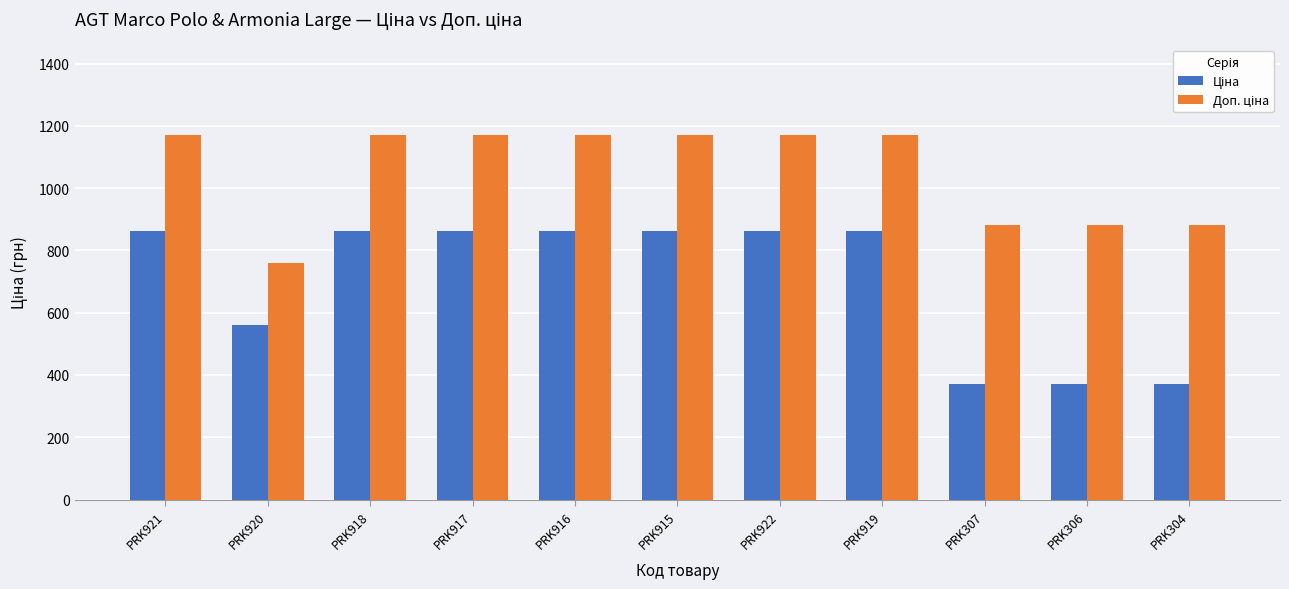

What is the total value across all series at PRK306?

1254.4